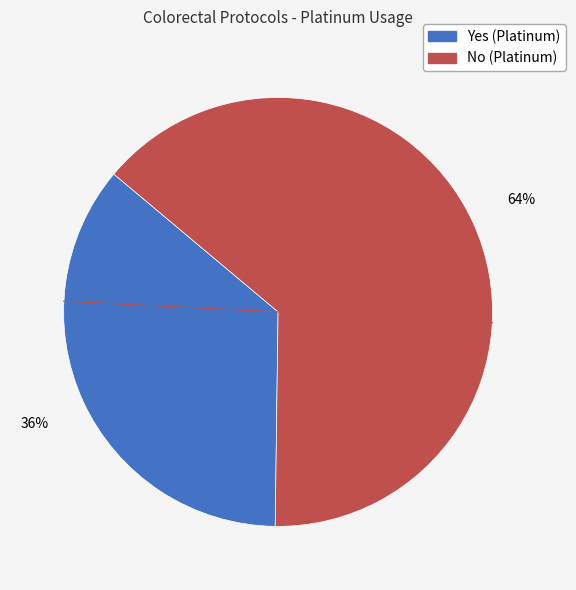

Do No and Yes together represent more than half of the pie?

Yes